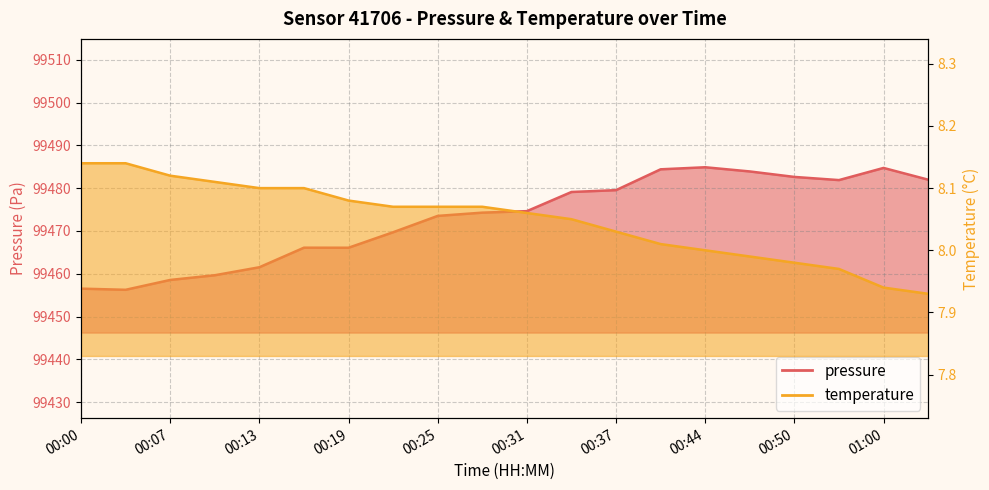

Rank the series by their average value, from lowest to highest.

temperature, pressure